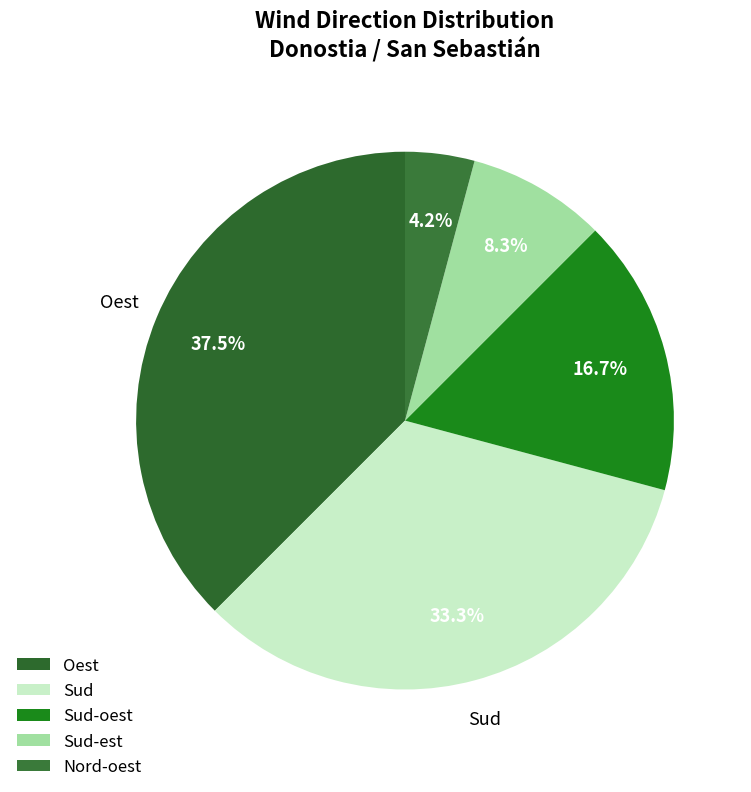

To the nearest percent, what is the combined percentage of Sud-oest and Sud?

50%